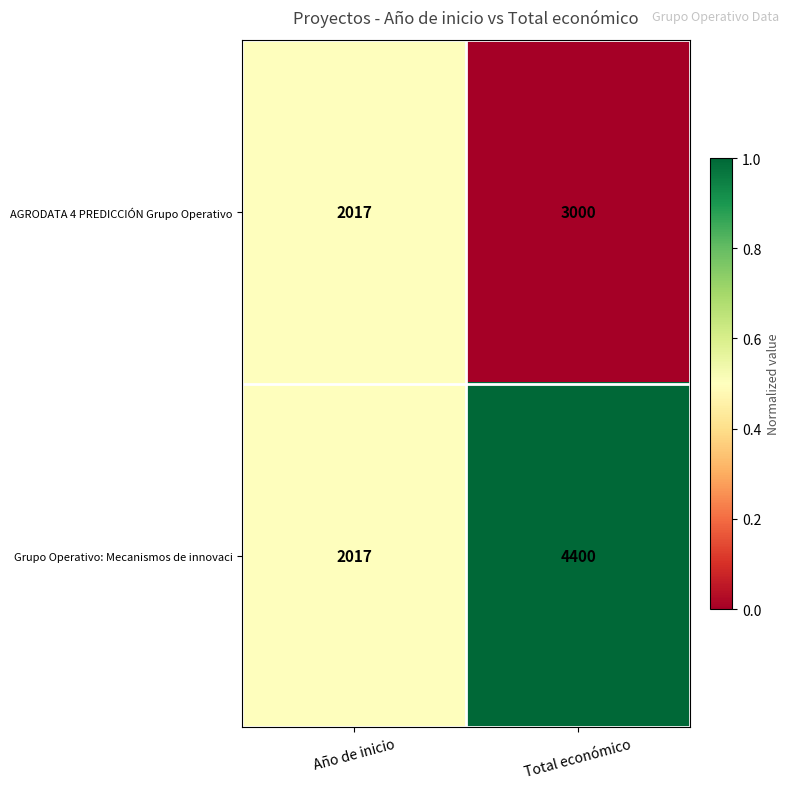

At which category is the sum across all series the highest?

Total económico